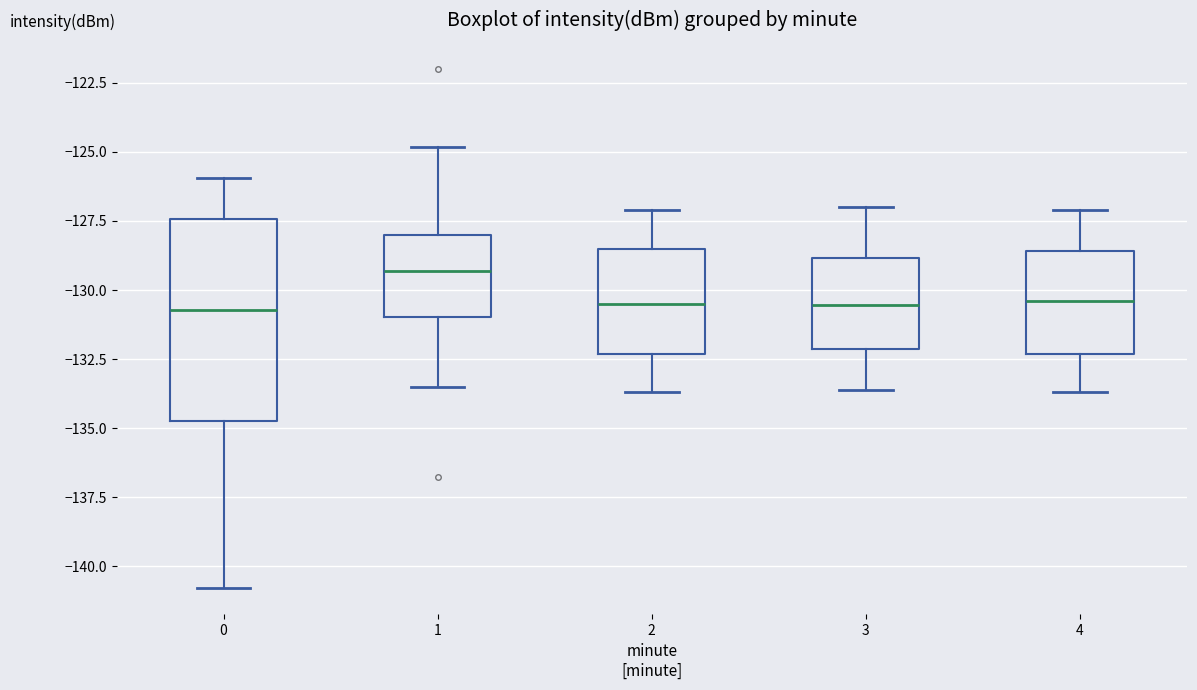

Reading left to right, transcribe this box plot: for each box, give where its median line is, the range the box spans, and where its two whiskers end, as read against the y-axis. The values are not printed on the chart, so give them approximately, as read against the axis.

0: median -130.5, box -134.5 to -127.5, whiskers -141.0 to -126.0
1: median -129.5, box -131.0 to -128.0, whiskers -133.5 to -125.0
2: median -130.5, box -132.5 to -128.5, whiskers -133.5 to -127.0
3: median -130.5, box -132.0 to -129.0, whiskers -133.5 to -127.0
4: median -130.5, box -132.5 to -128.5, whiskers -133.5 to -127.0